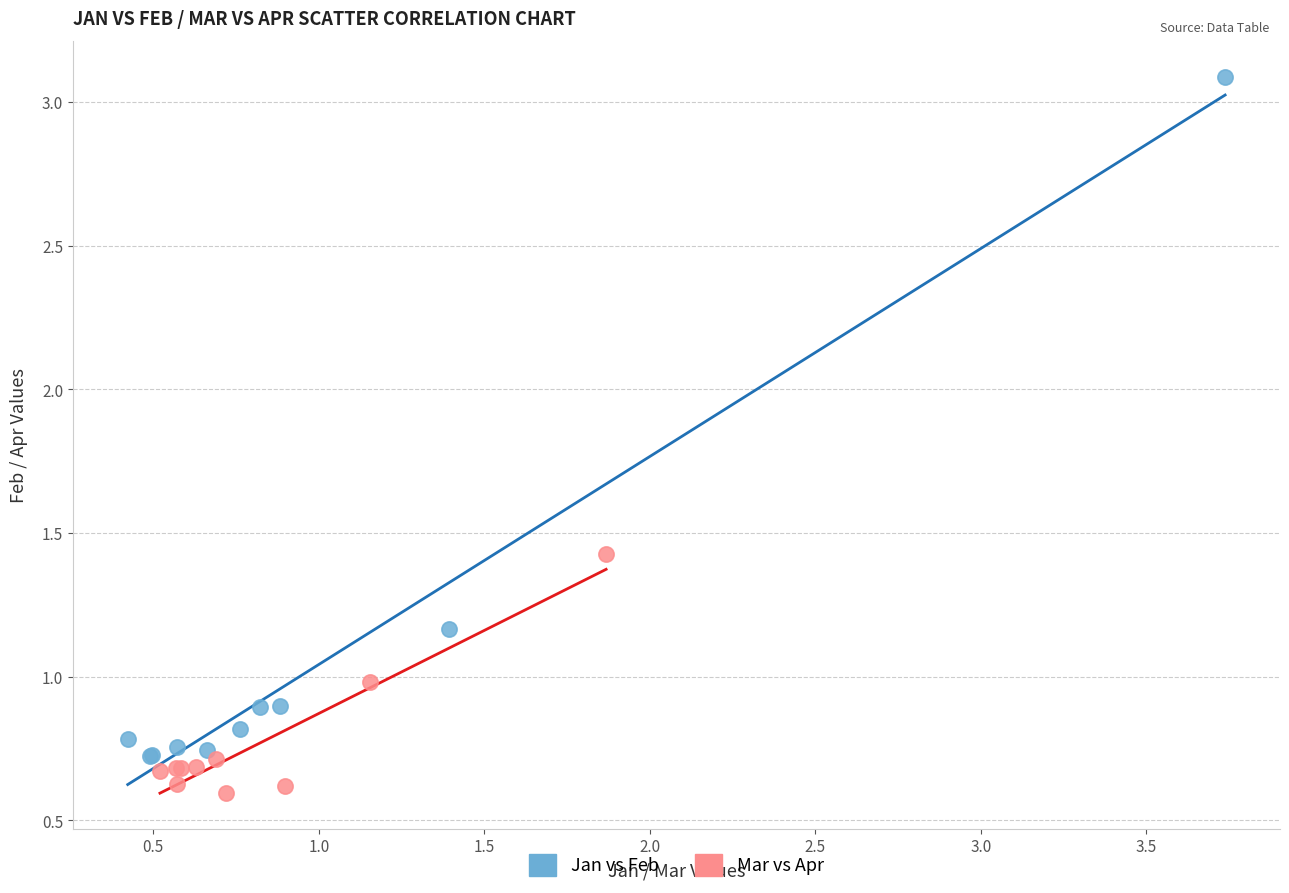

Which series reaches the maximum Y coordinate?

Jan vs Feb